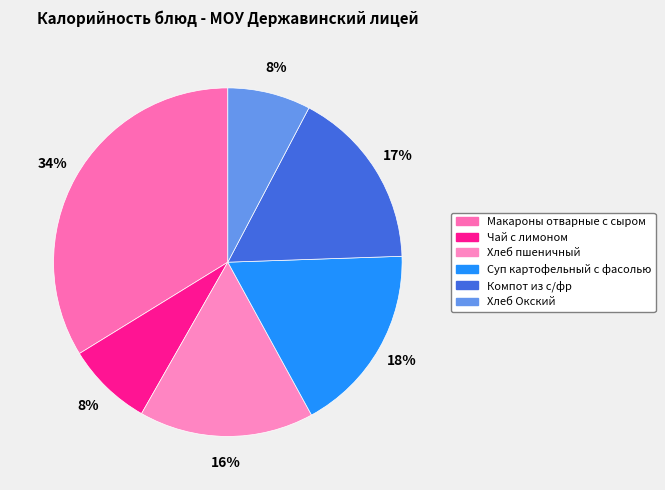

Is the sum of Чай с лимоном and Хлеб Окский greater than half?

No